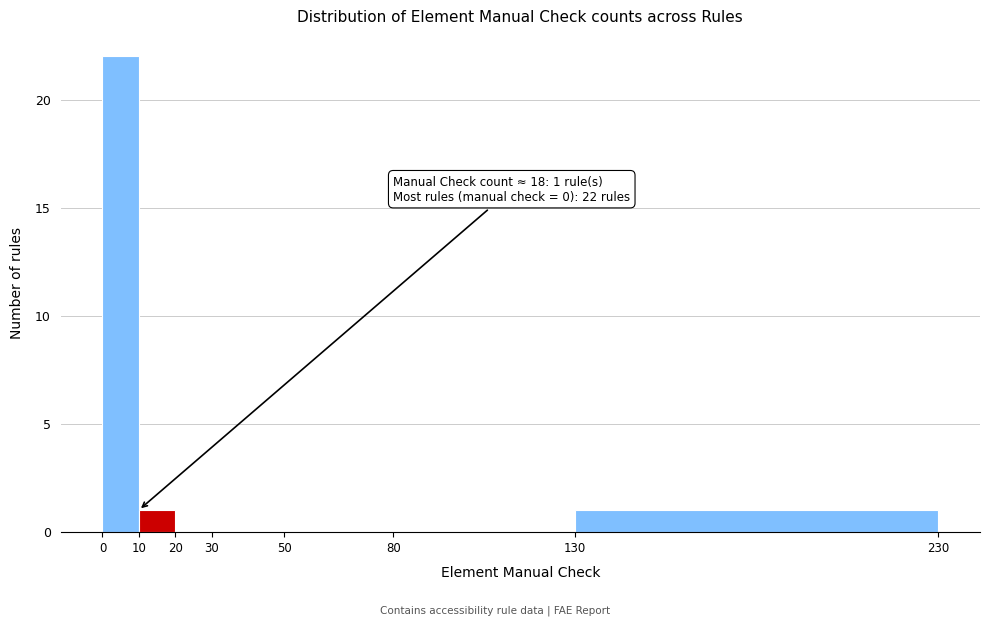

Which range on the x-axis has the tallest bar?

0 to 10